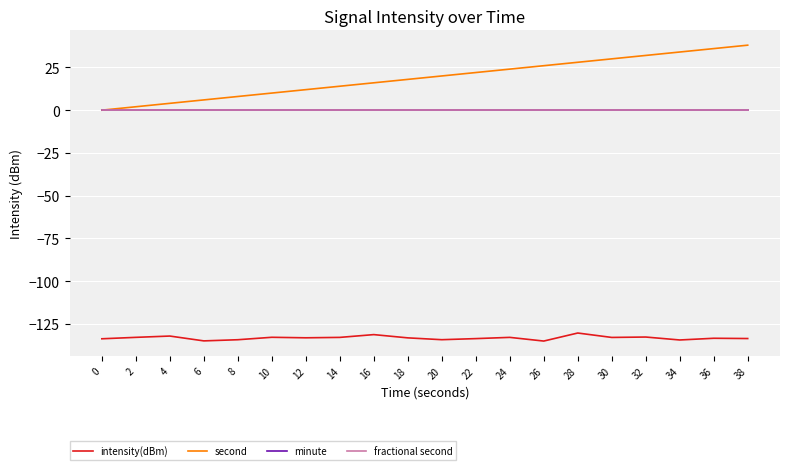

At which label does intensity(dBm) reach its peak?

28